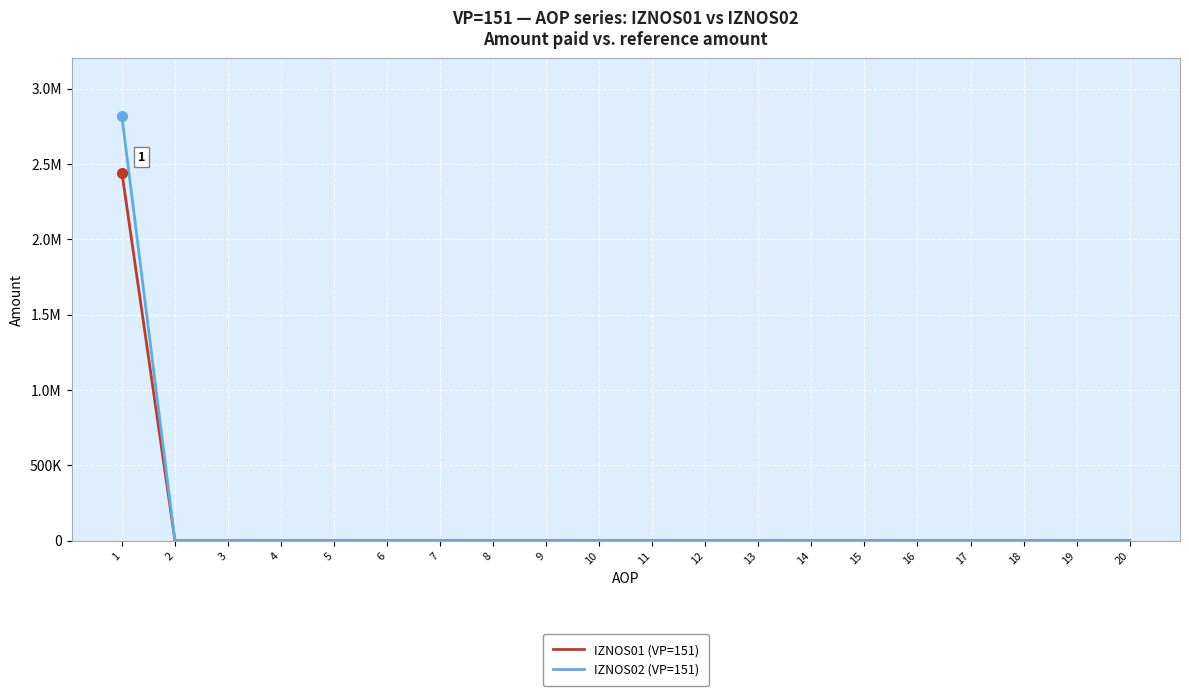

Does the chart display data point markers on the line(s)?

No